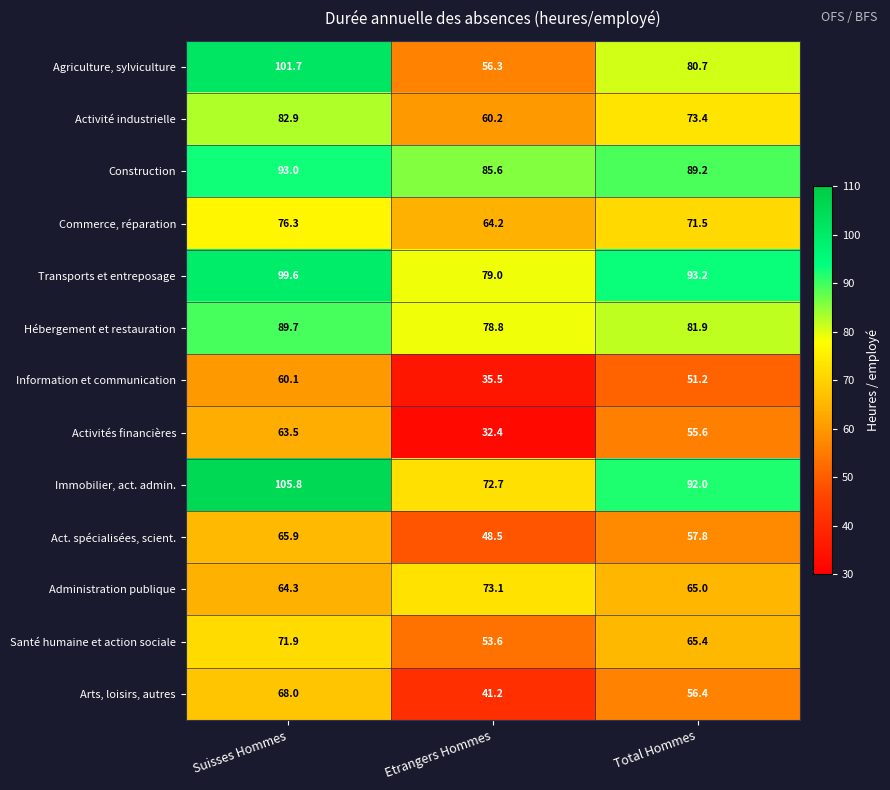

What is the sum of all Santé humaine et action sociale values?

190.9